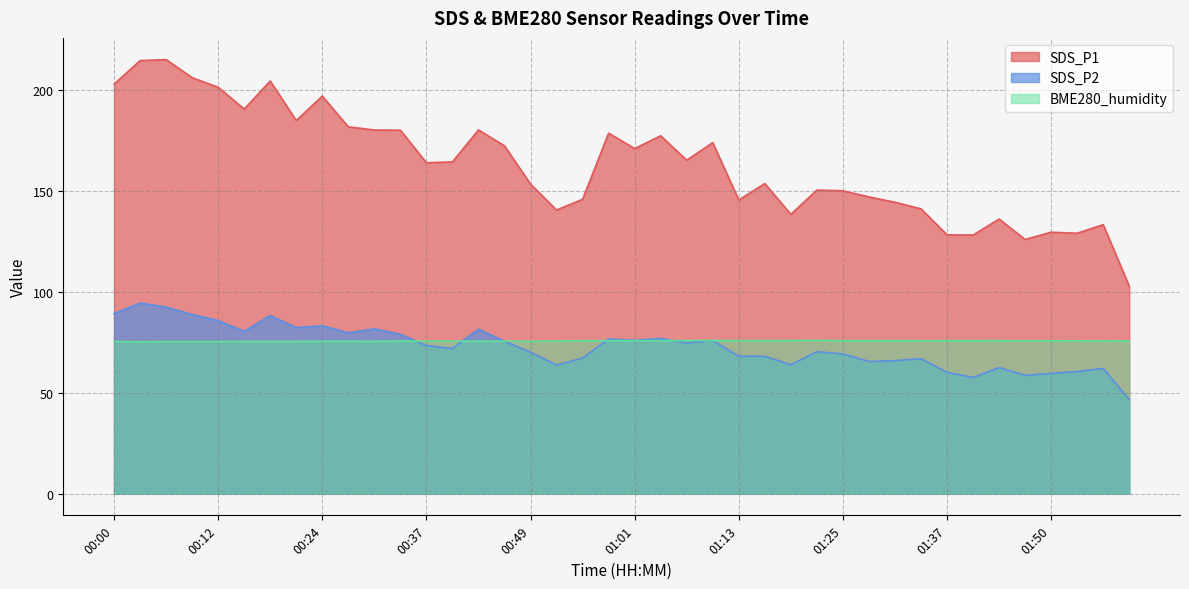

How many distinct data groups are displayed?

3